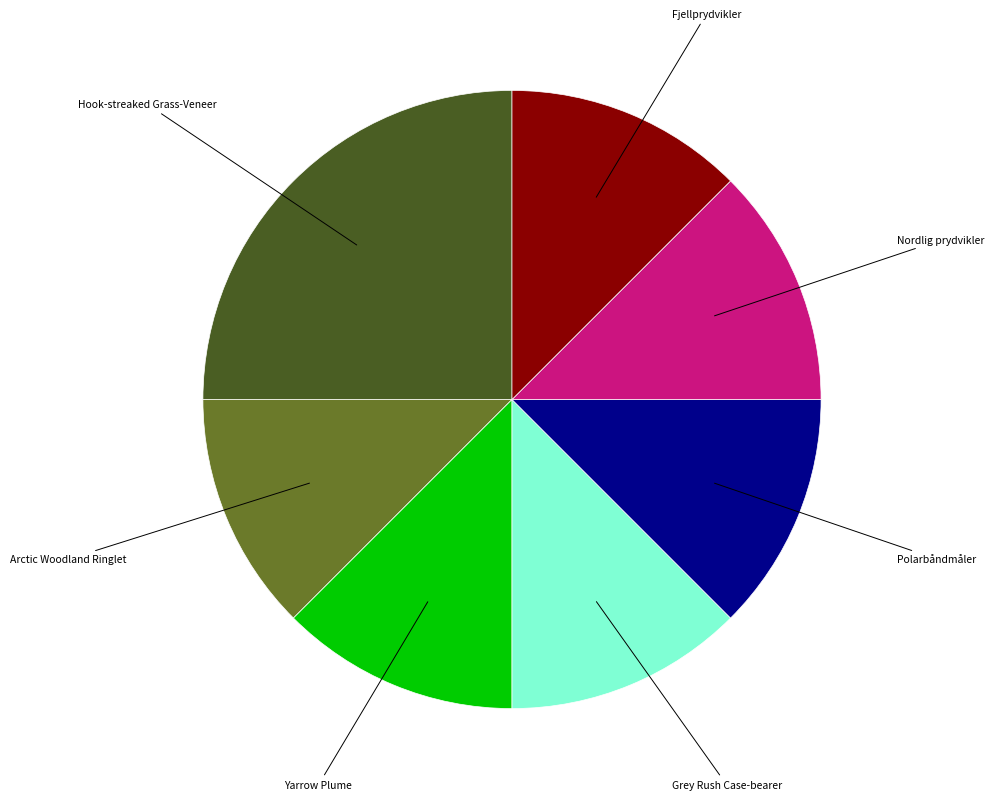

Is there any slice that represents more than half of the pie?

No